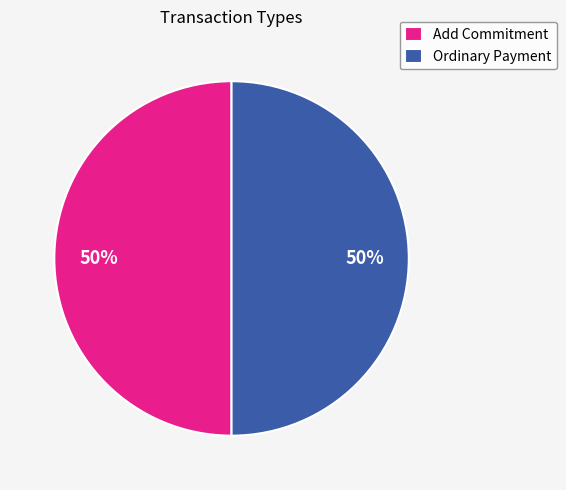

Do Add Commitment and Ordinary Payment together represent more than half of the pie?

Yes